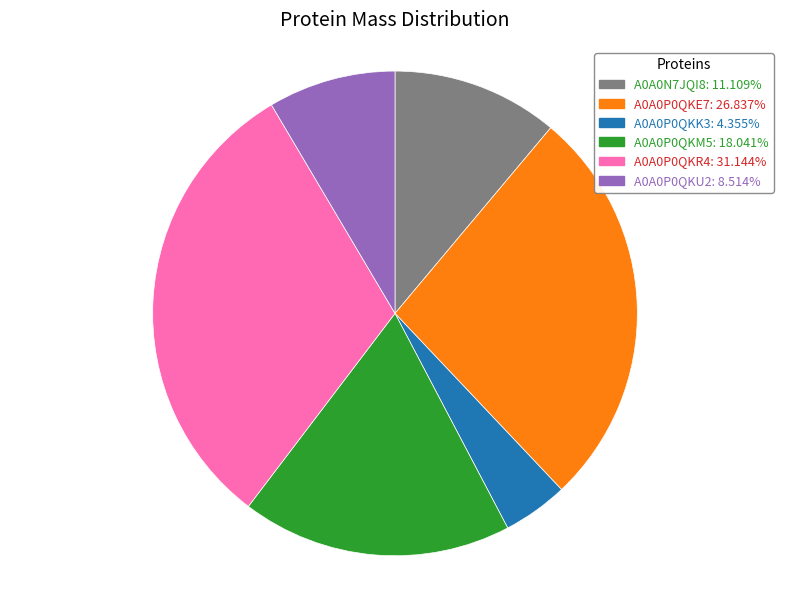

Does any single category account for the majority?

No